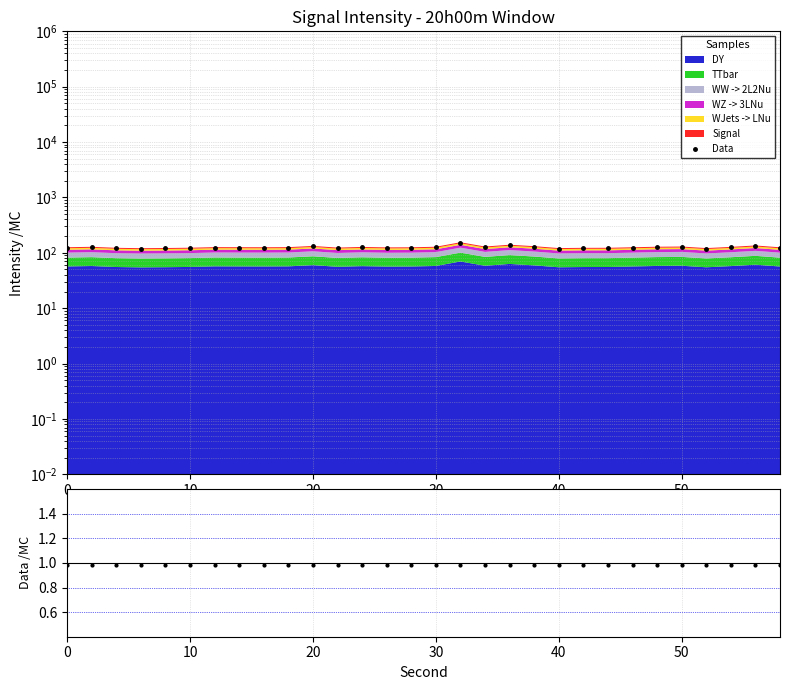

What is the value of the Data point at the 22nd from the left?

120.6